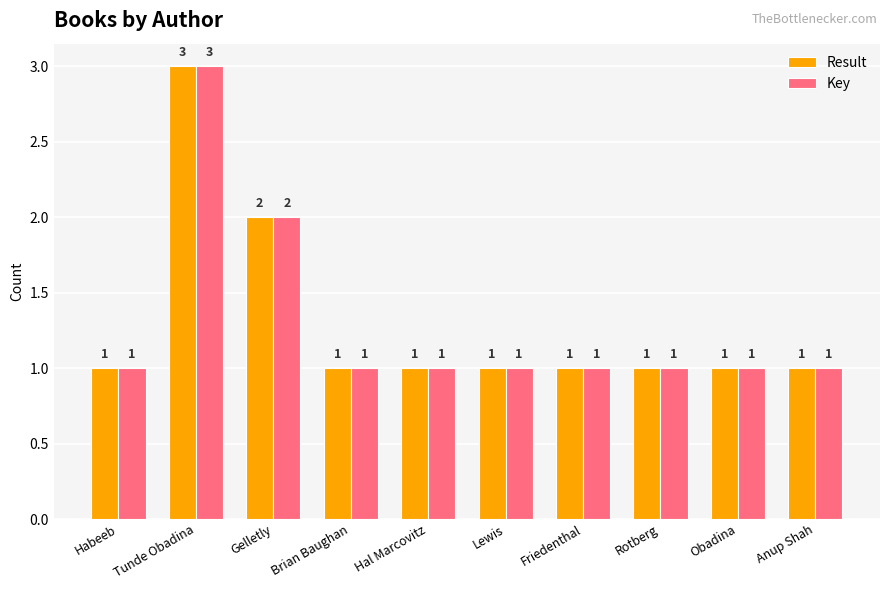

What is the average value of the Key series?

1